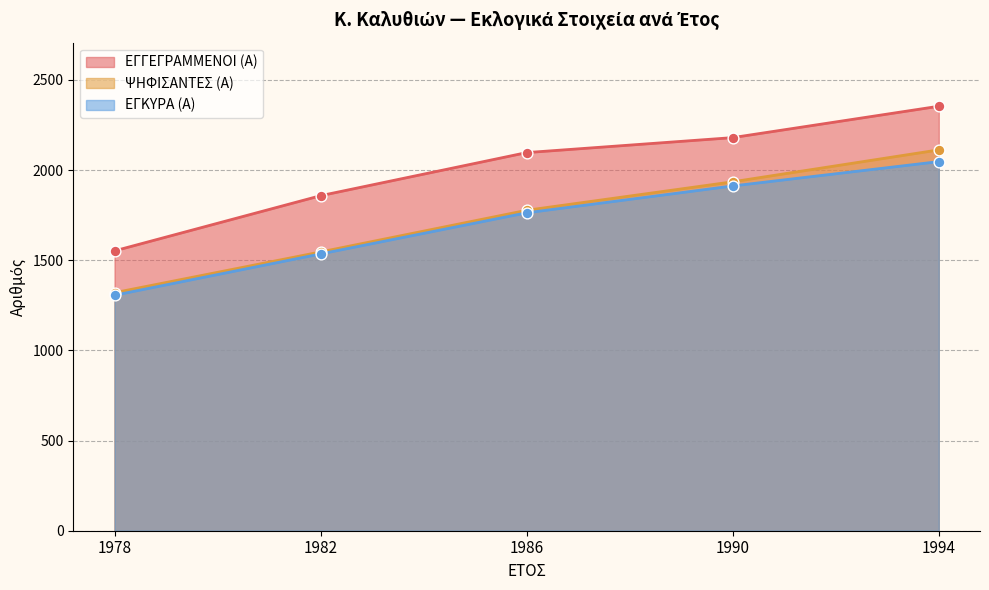

Which series contains the highest Y value?

ΕΓΓΕΓΡΑΜΜΕΝΟΙ (Α)